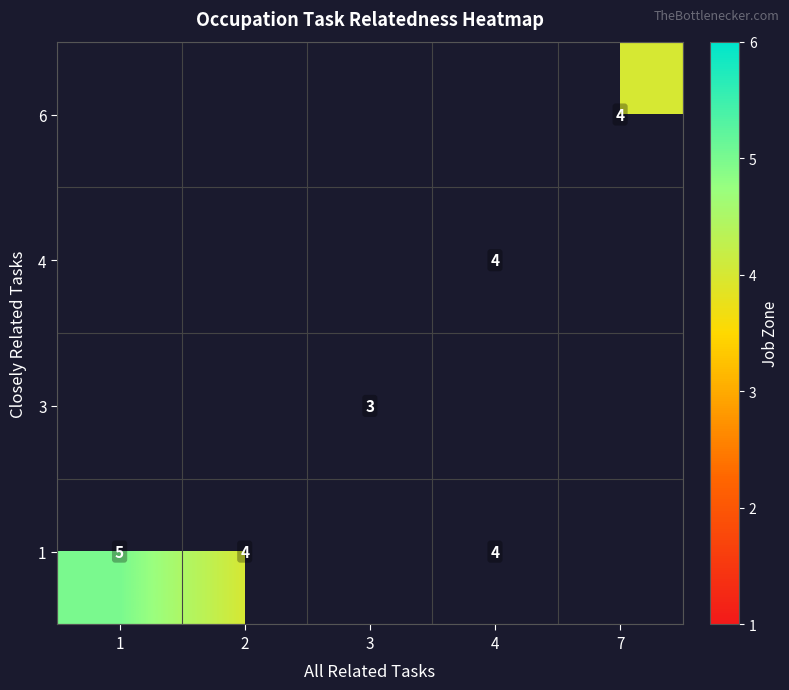

How many positive values does the 4 series have?

1